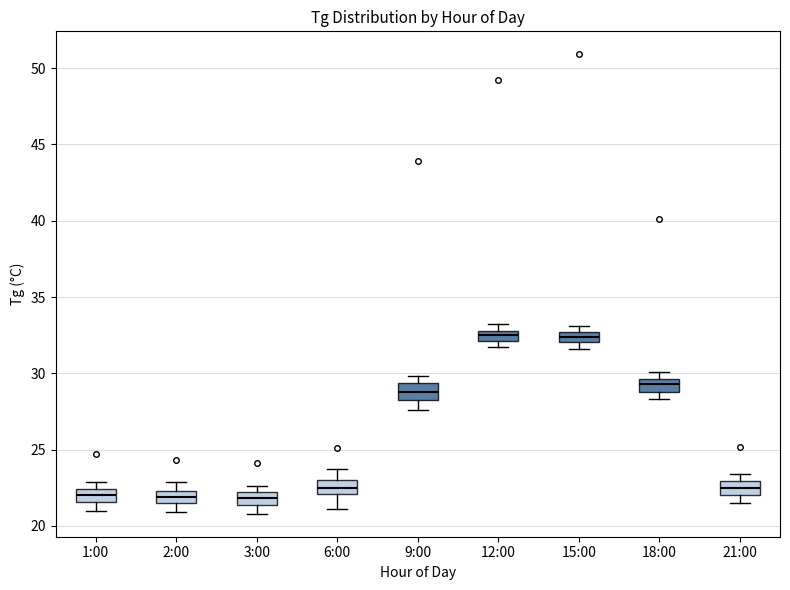

Where is the upper edge of the box for 6:00 on the y-axis? The values are not printed on the chart, so give them approximately, as read against the axis.

23.0